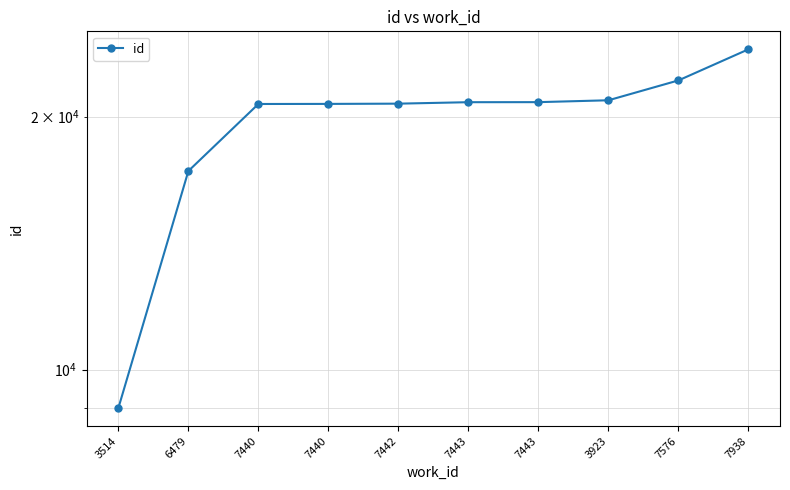

At which label does the data first exceed 20811?

7443